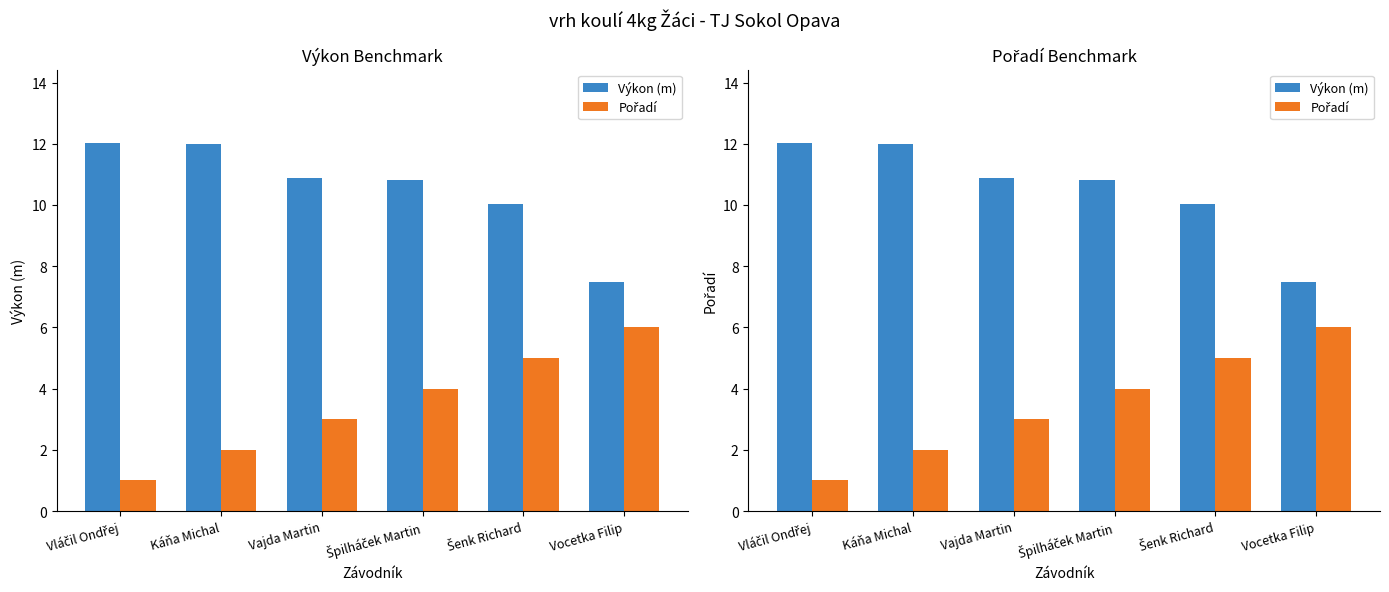

The value of Výkon (m) at Káňa Michal is 12.0. True or false?

True